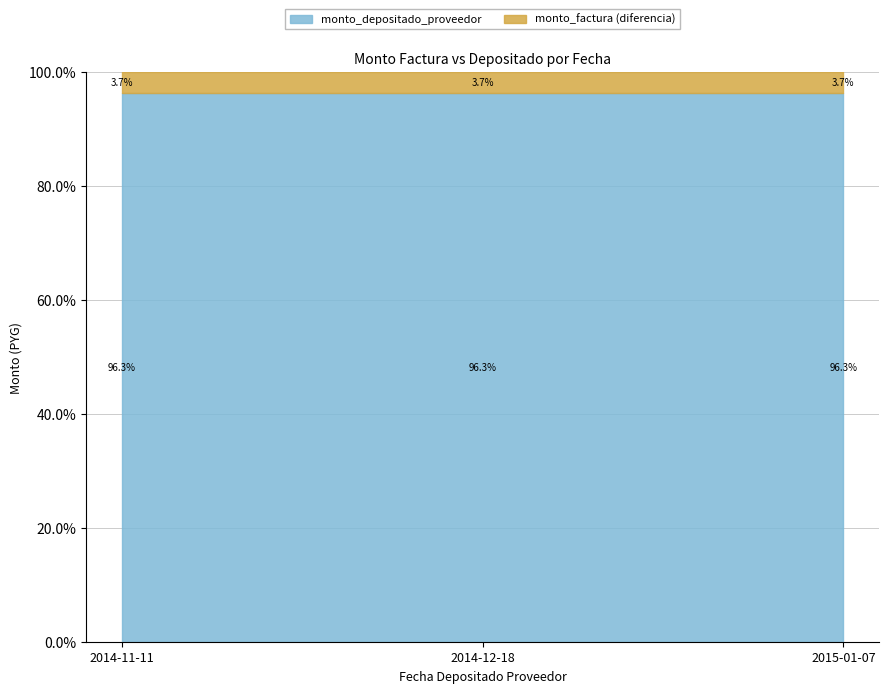

What is the label of the 3rd point from the right?

2014-11-11